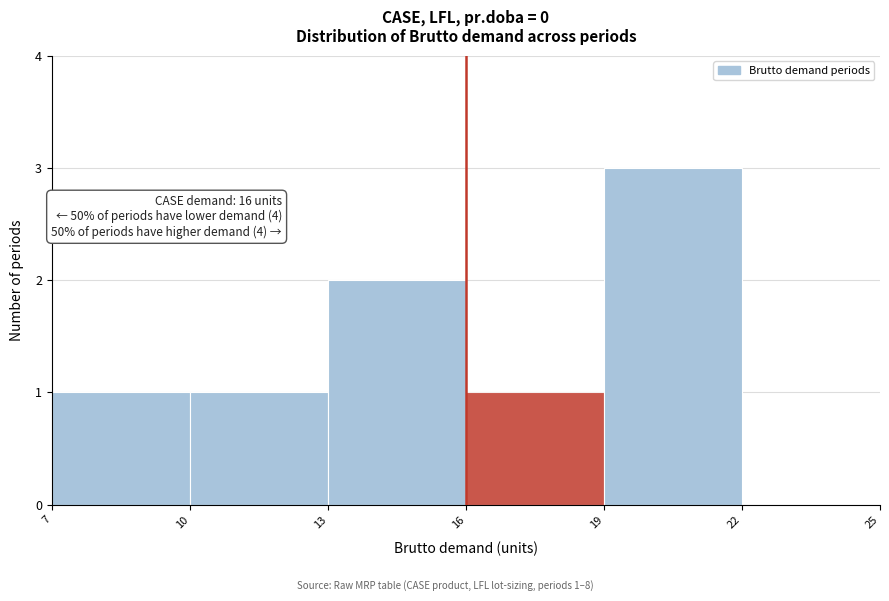

Which range on the x-axis has the tallest bar?

19 to 22